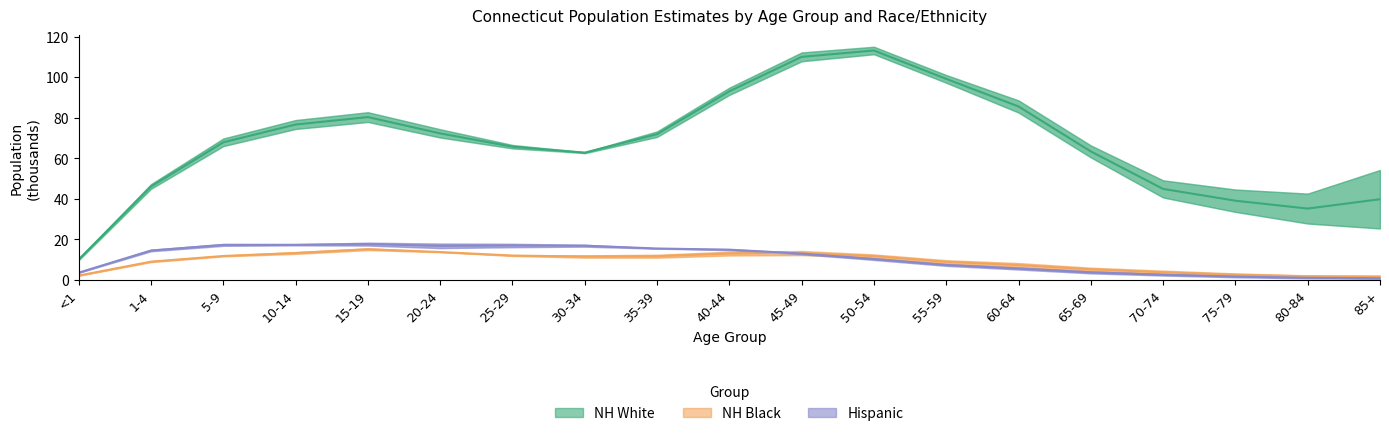

How many distinct data groups are displayed?

3